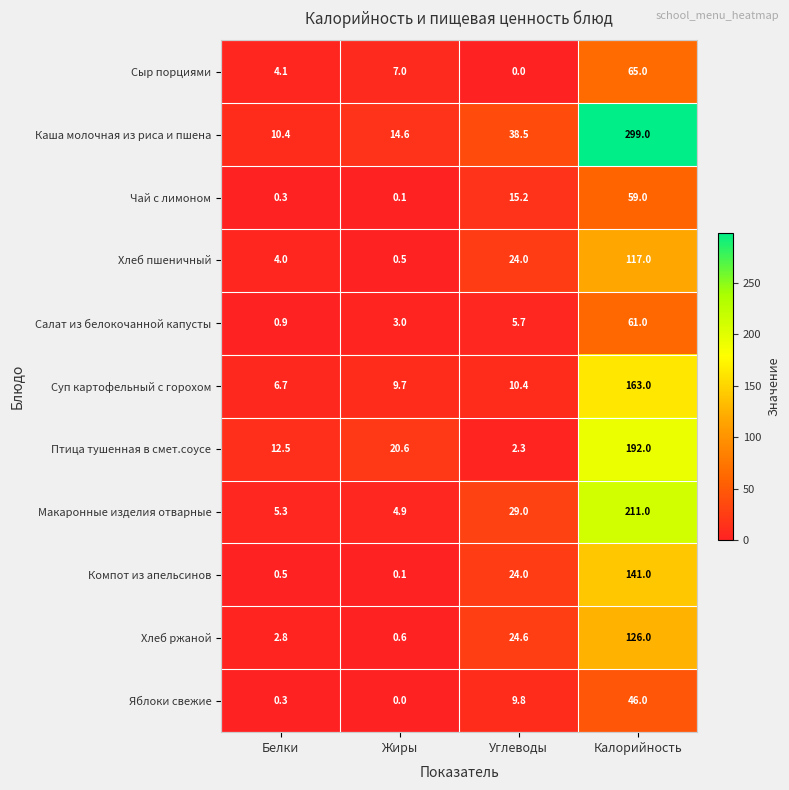

What is the difference between the highest and lowest values at Белки?

12.2